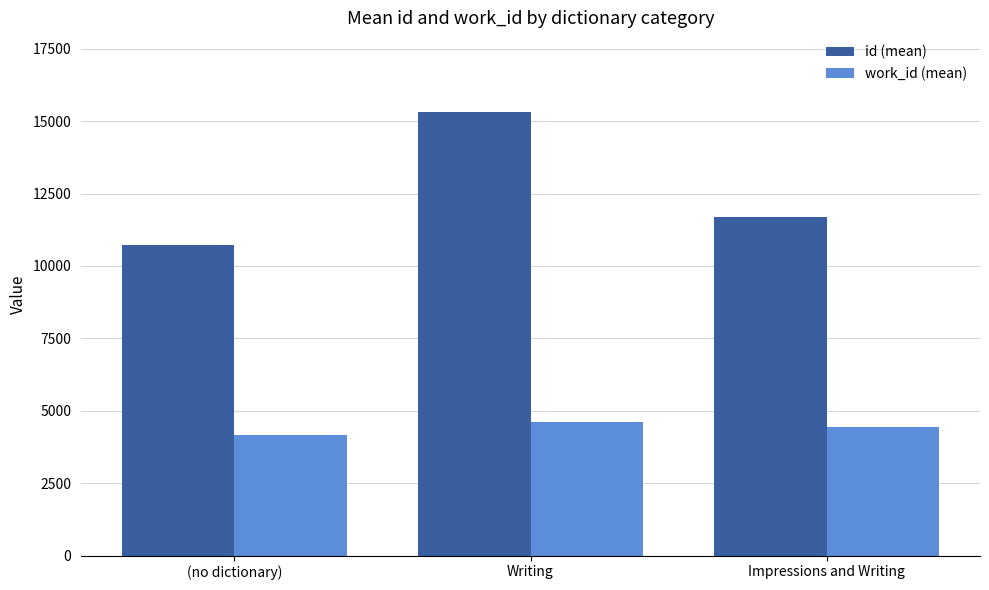

What are all the series names shown in the legend?

id (mean), work_id (mean)